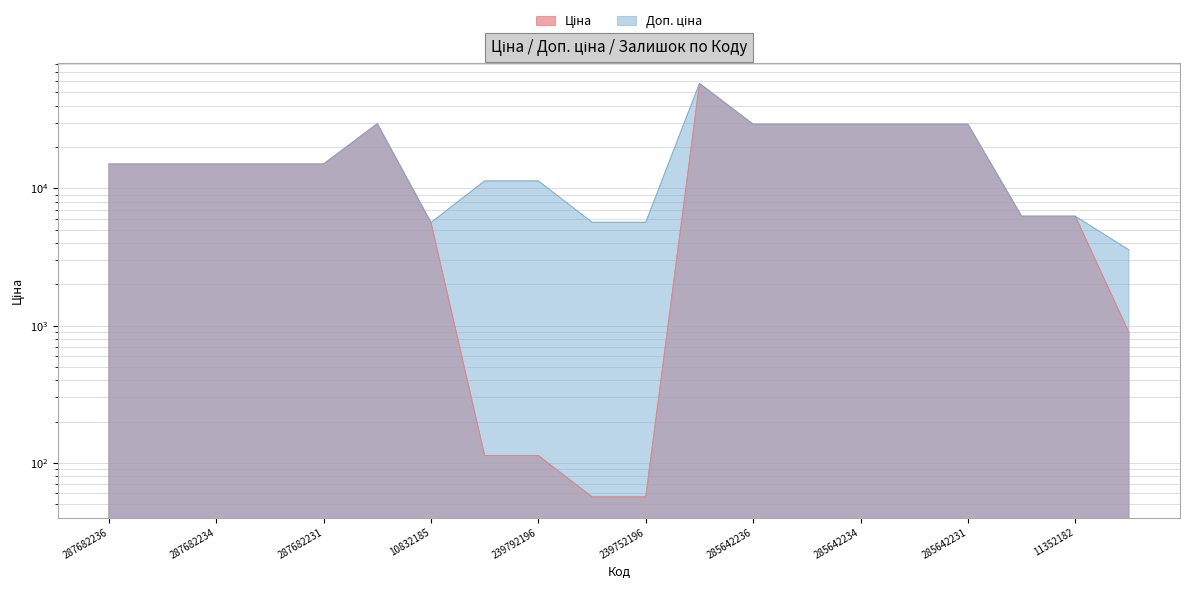

True or false: Доп. ціна and Ціна cross at least once.

False